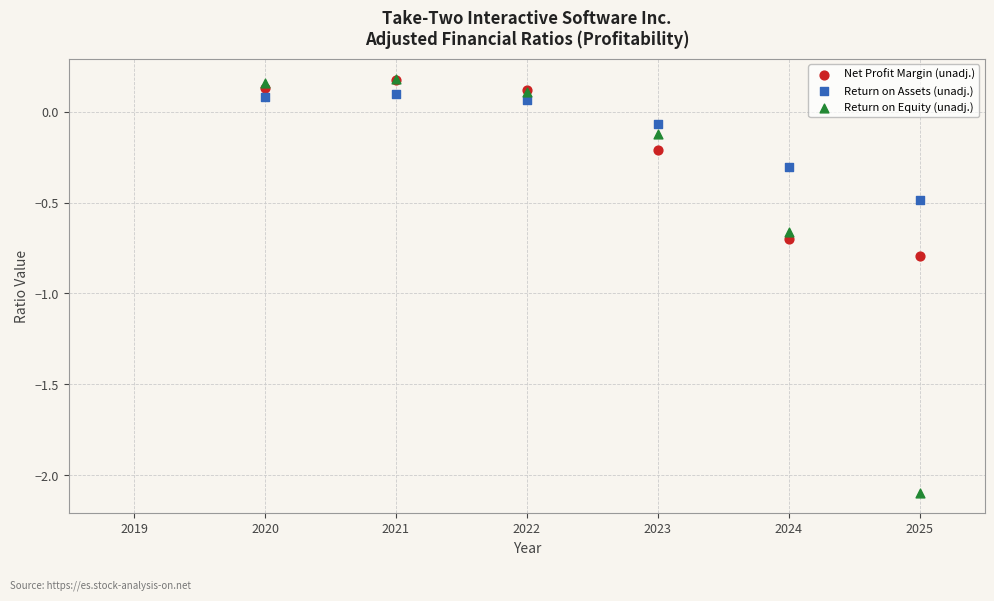

Which series has the largest Y range (max minus min)?

Return on Equity (unadj.)